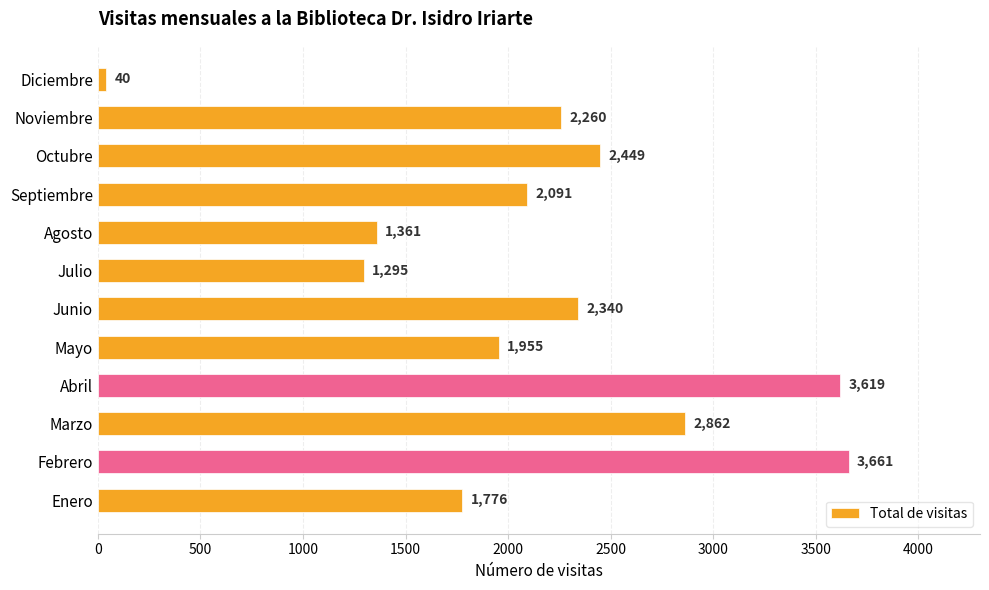

Rank the categories by value from lowest to highest.

Diciembre, Julio, Agosto, Enero, Mayo, Septiembre, Noviembre, Junio, Octubre, Marzo, Abril, Febrero